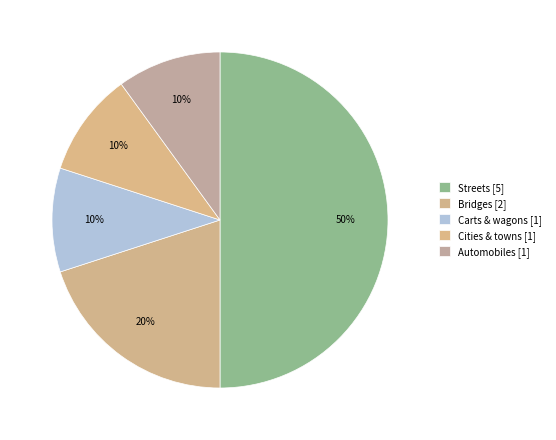

How many segments does this pie chart have?

5